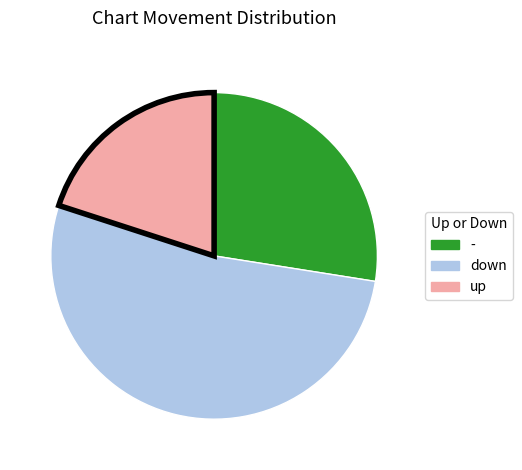

How many slices are in this pie chart?

3